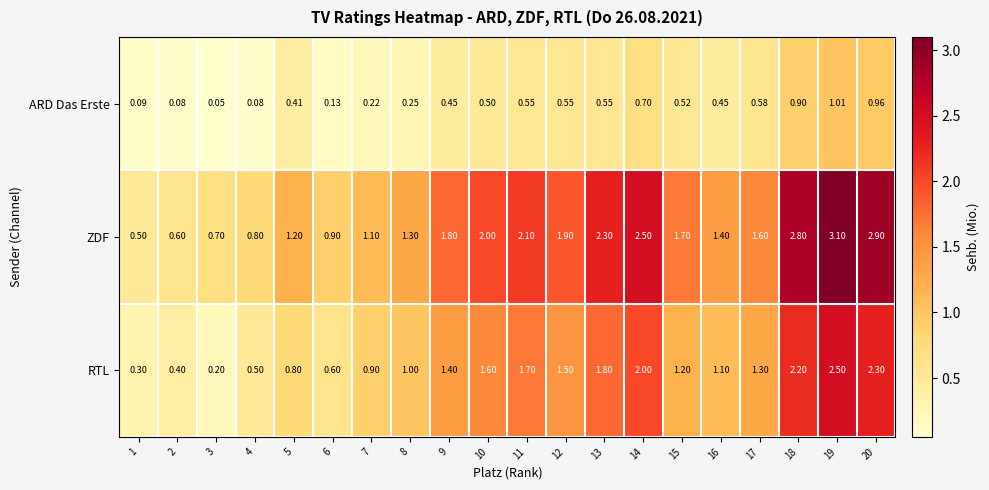

List the series in order of their overall mean, lowest first.

ARD Das Erste, RTL, ZDF